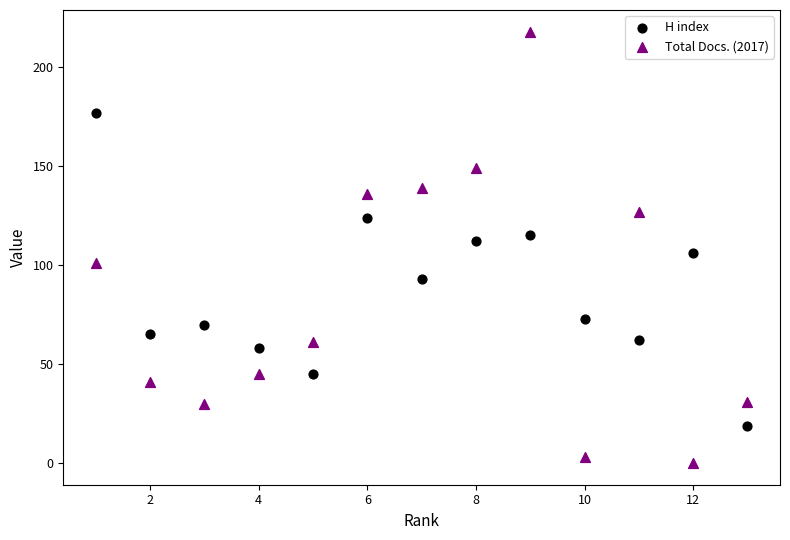

Which series contains the highest Y value?

Total Docs. (2017)